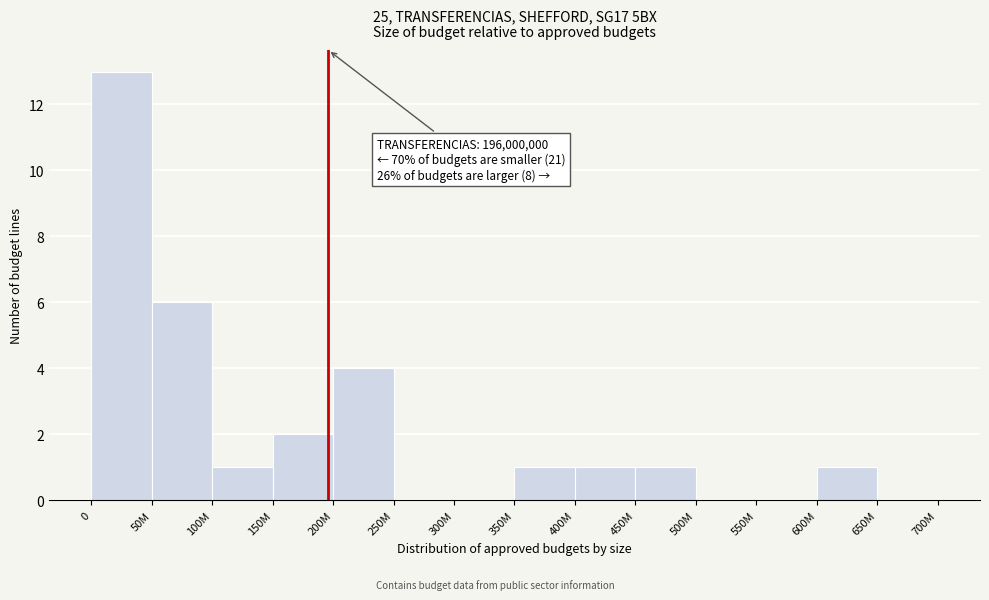

Reading left to right, transcribe all the data shown in this chart.

0=13	50M=6	100M=1	150M=2	200M=4	250M=0	300M=0	350M=1	400M=1	450M=1	500M=0	550M=0	600M=1	650M=0